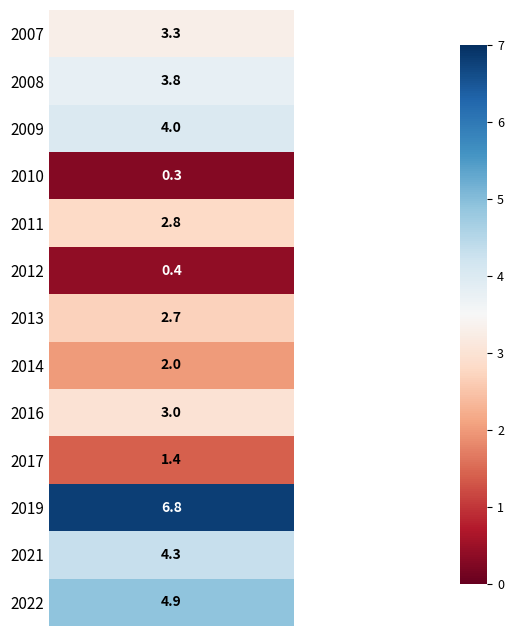

Reading left to right, what are all the values shown in this chart?

2007=3.3	2008=3.8	2009=4.0	2010=0.3	2011=2.8	2012=0.4	2013=2.7	2014=2.0	2016=3.0	2017=1.4	2019=6.8	2021=4.3	2022=4.9